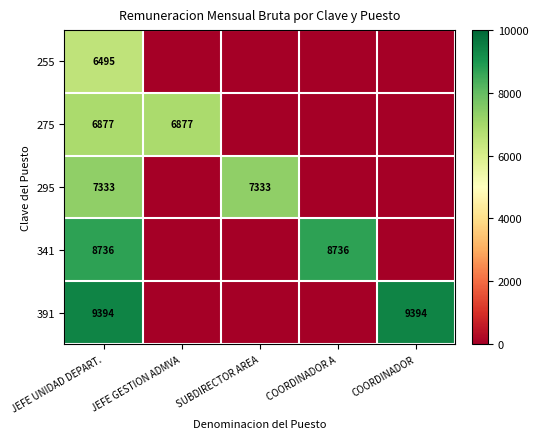

What is the total value across all series at JEFE UNIDAD DEPART.?

38835